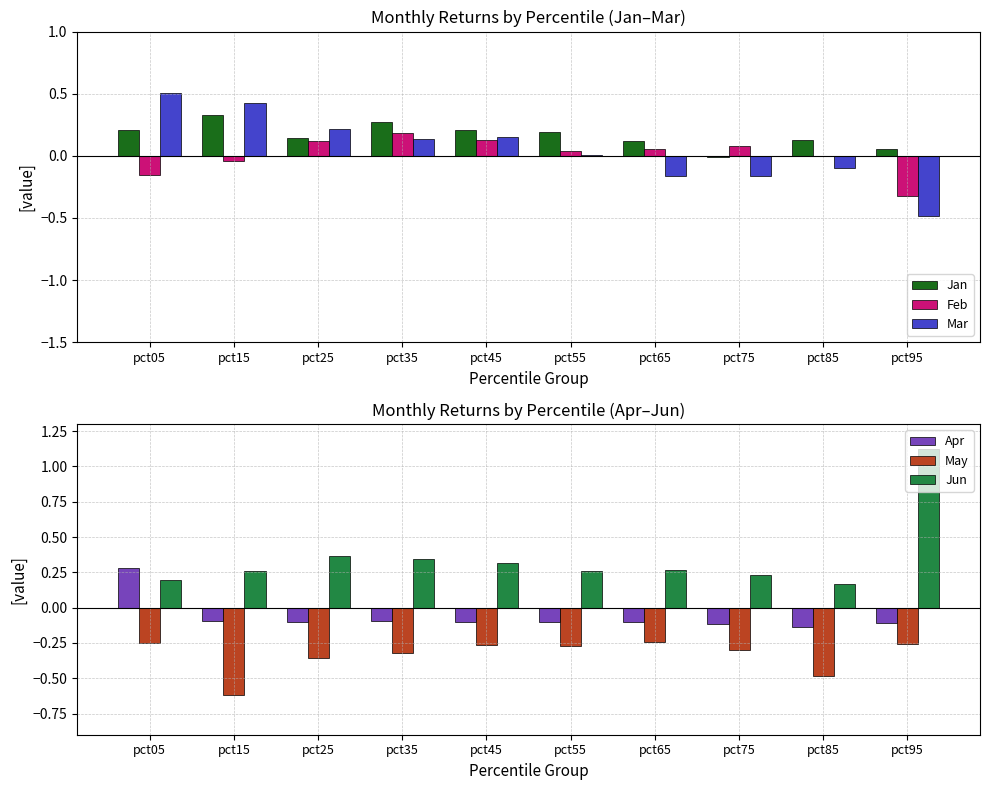

What is the value of the May bar at the 10th from the left?

-0.3